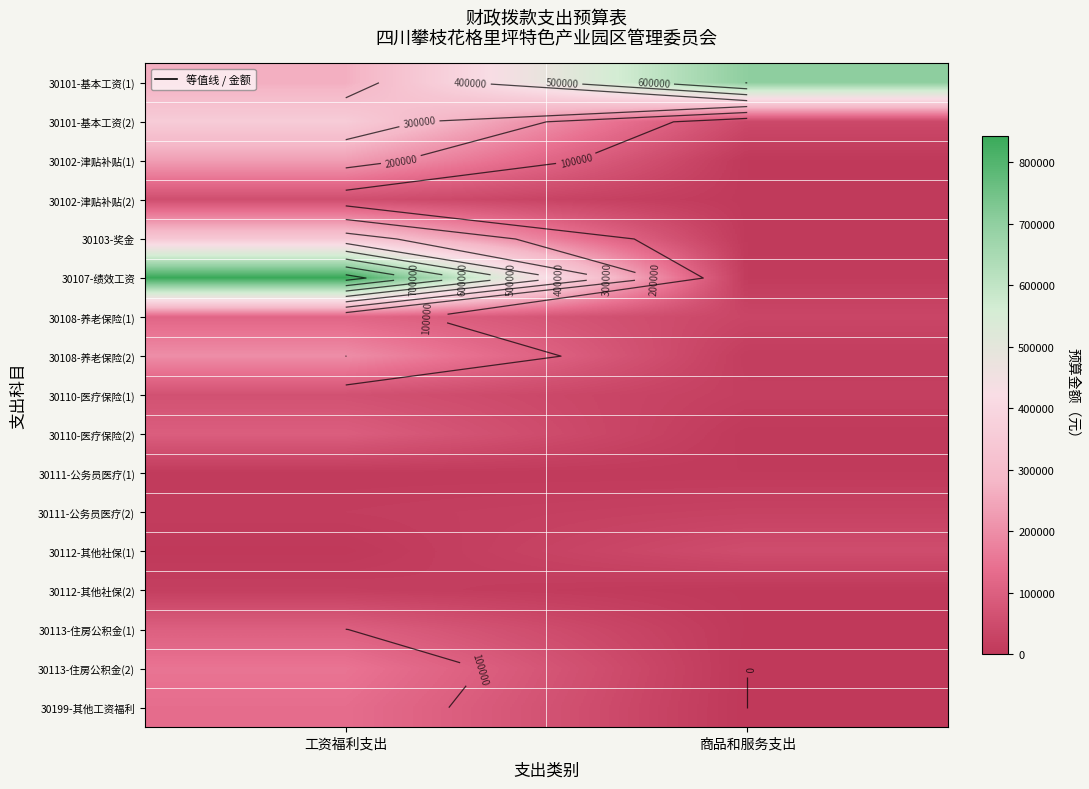

Which series has the widest spread of values?

30107-绩效工资